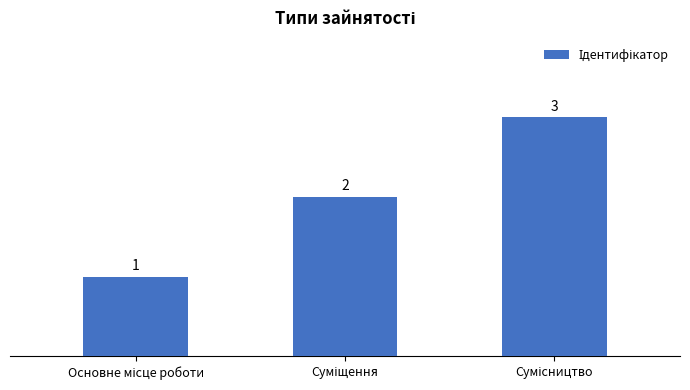

What is the greatest value displayed?

3